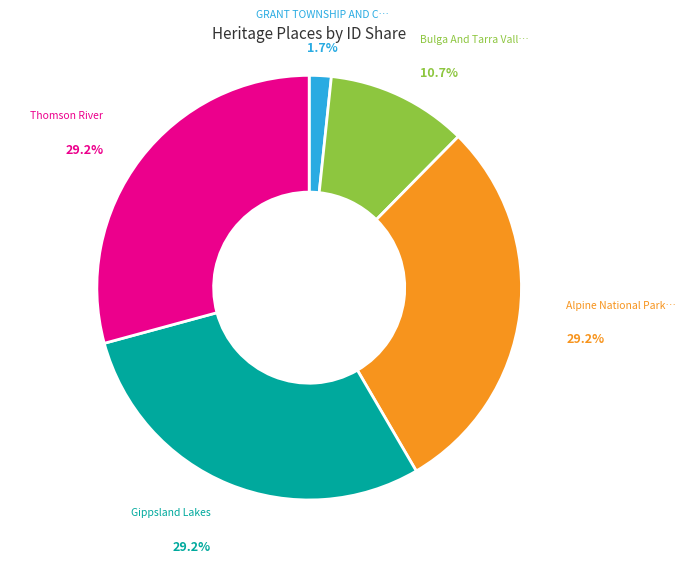

Does any single category account for the majority?

No